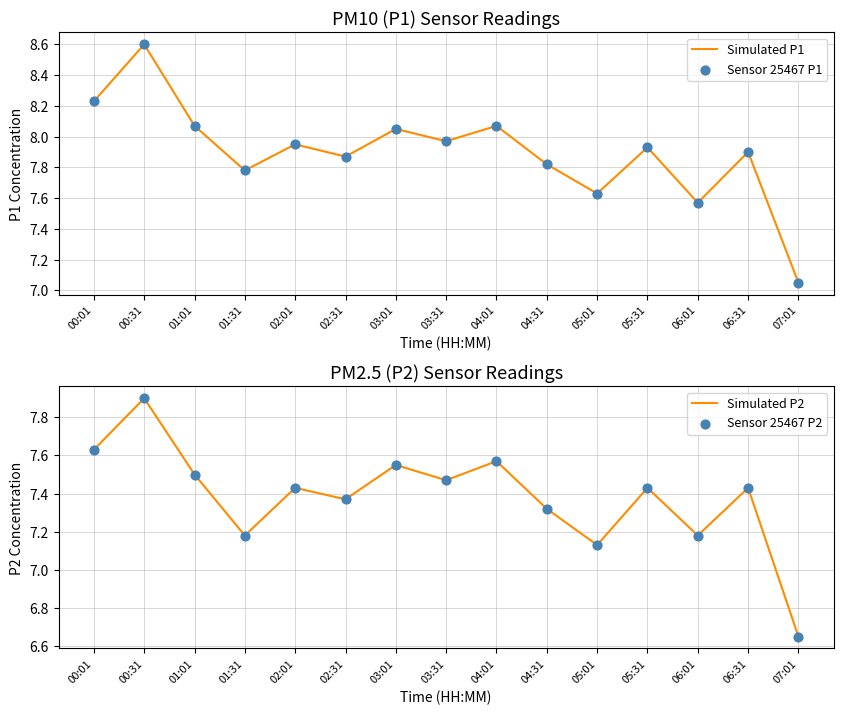

At which category is the sum across all series the highest?

00:31